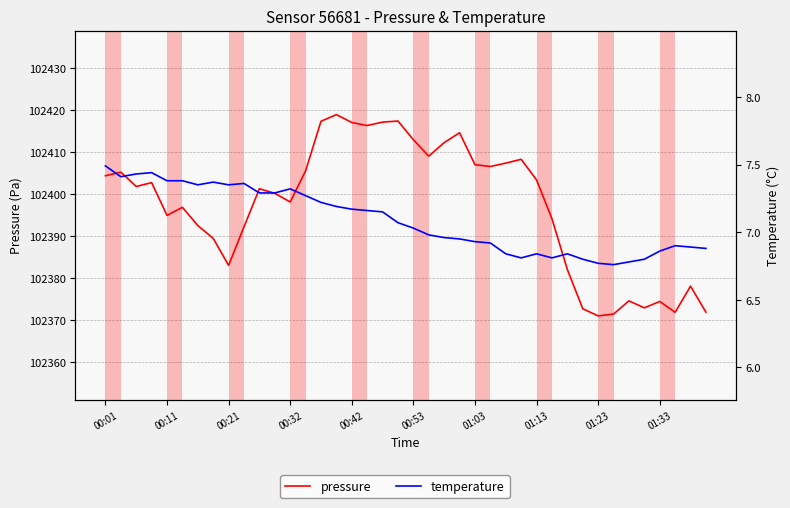

What is the minimum value shown in the chart?

6.8